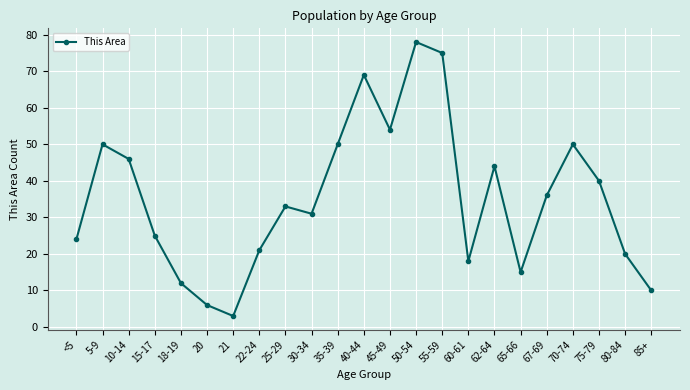

What position from the left is 55-59?

15